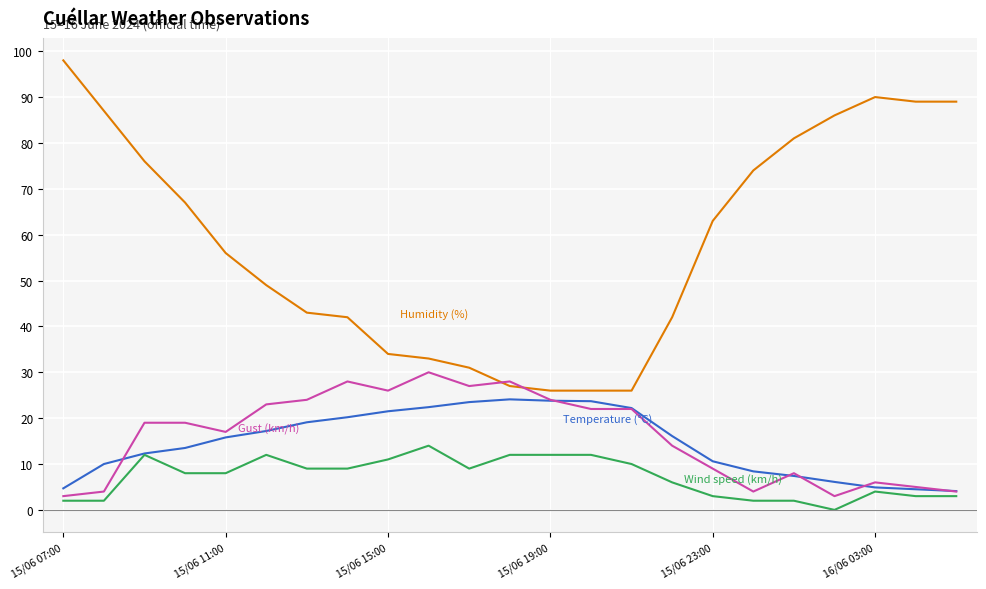

What is the greatest value displayed?

98.0